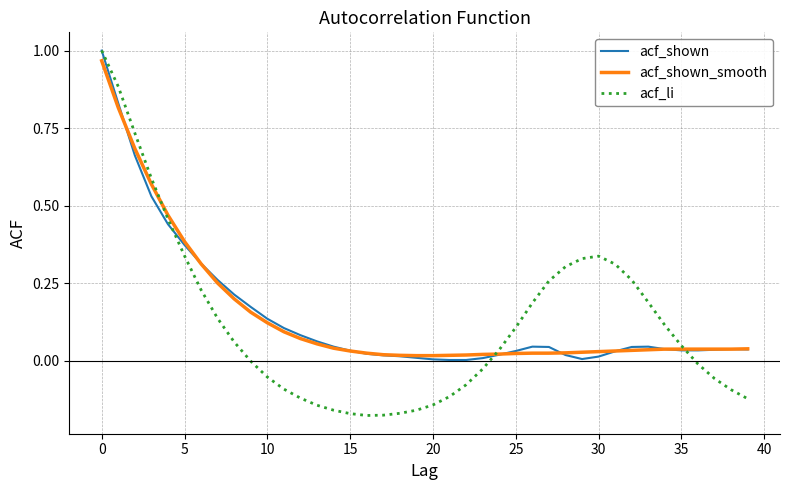

Which series has the largest range (max minus min)?

acf_li